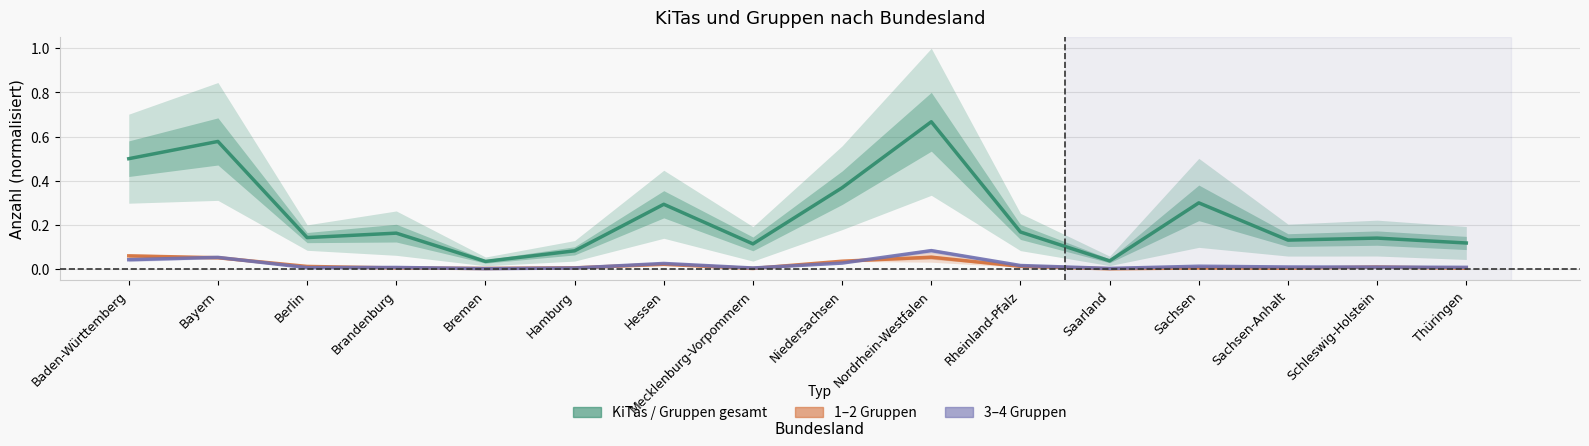

At Rheinland-Pfalz, list the series in order from smallest to largest.

1–2 Gruppen, 3–4 Gruppen, KiTas / Gruppen gesamt